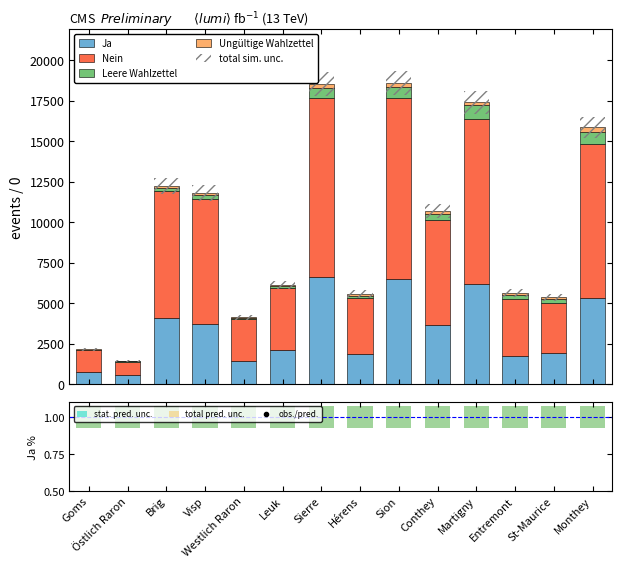

Between Östlich Raron and St-Maurice, which is larger?

St-Maurice